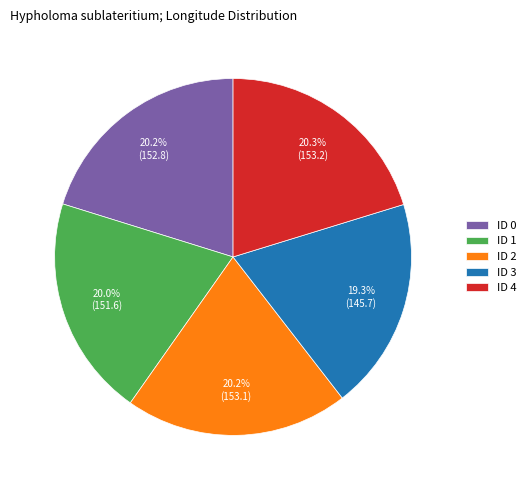

Does any single category account for the majority?

No